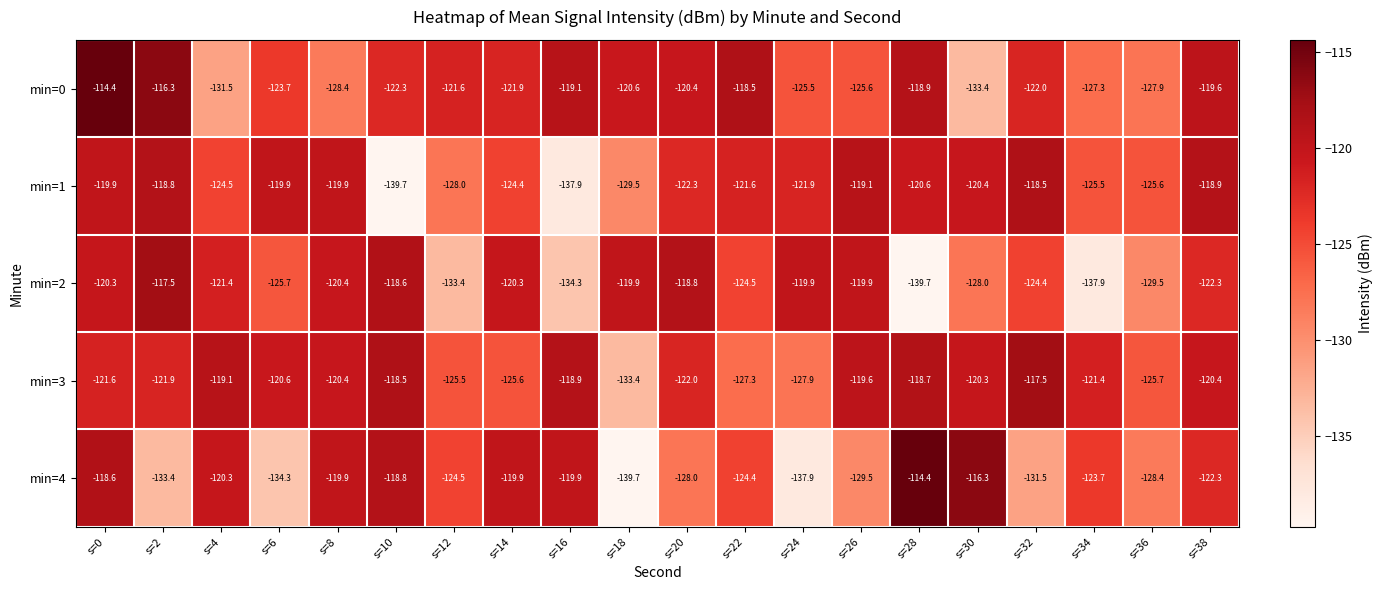

Rank the series by their average value, from lowest to highest.

min=4, min=2, min=1, min=0, min=3